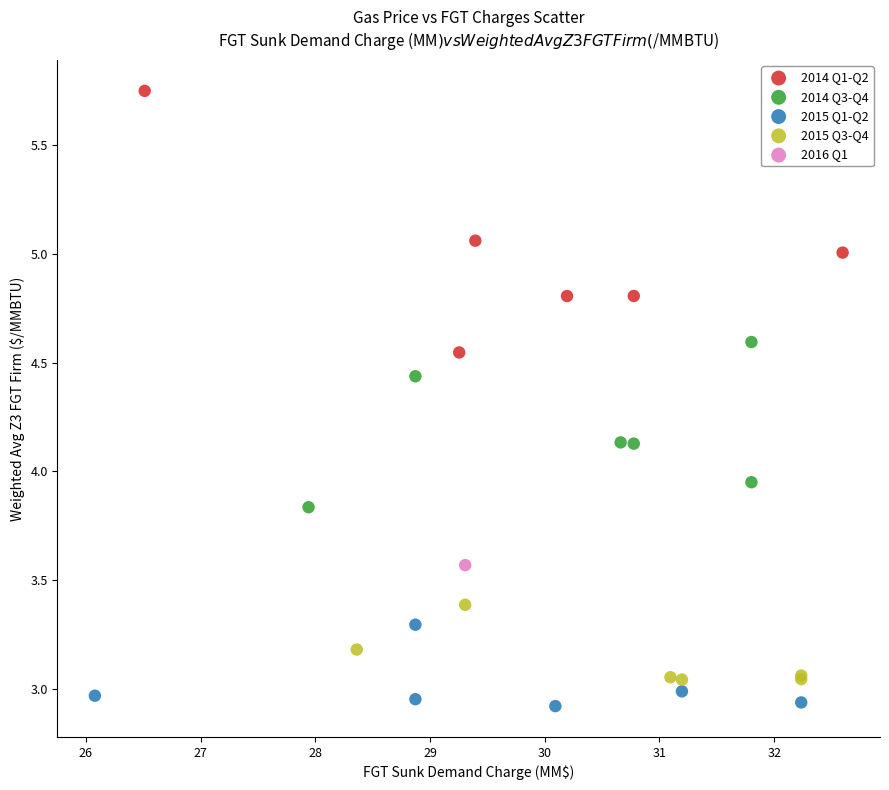

What are all the series names shown in the legend?

2014 Q1-Q2, 2014 Q3-Q4, 2015 Q1-Q2, 2015 Q3-Q4, 2016 Q1